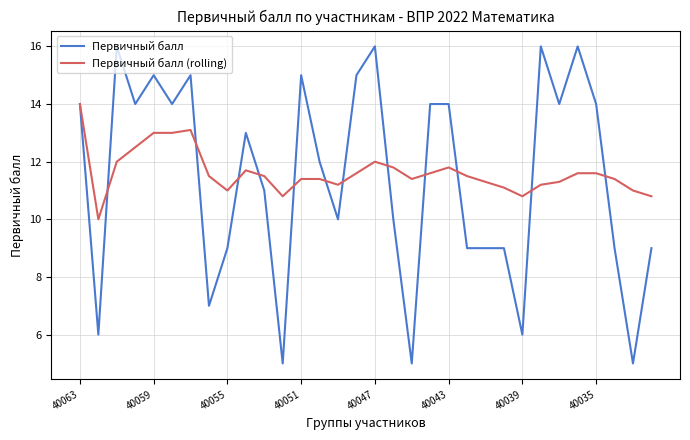

True or false: Первичный балл (rolling) and Первичный балл cross at least once.

True